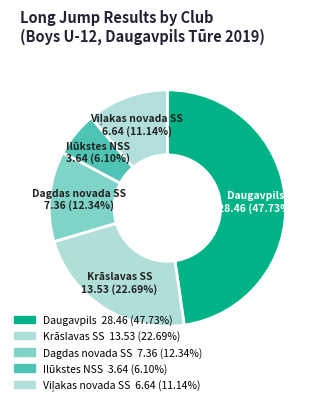

Count the number of slices in the pie.

5